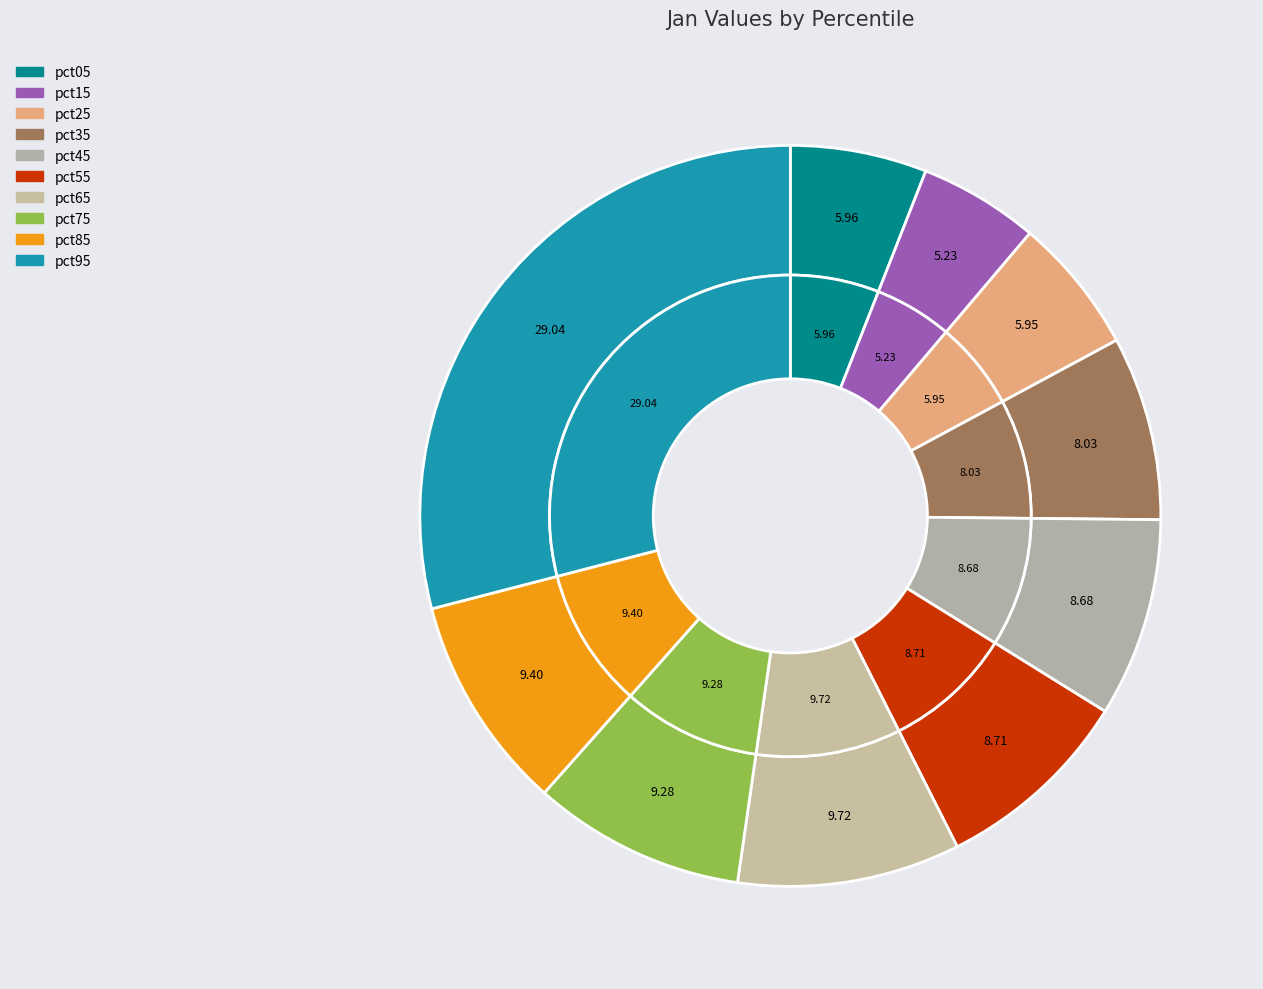

What is the largest slice in the pie chart?

pct95